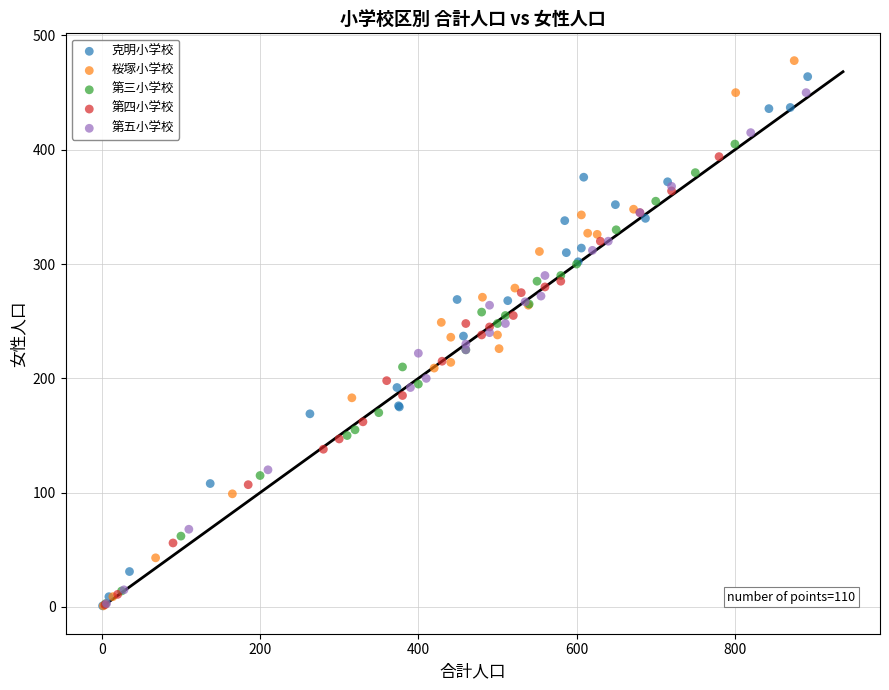

Which series has the largest Y range (max minus min)?

桜塚小学校